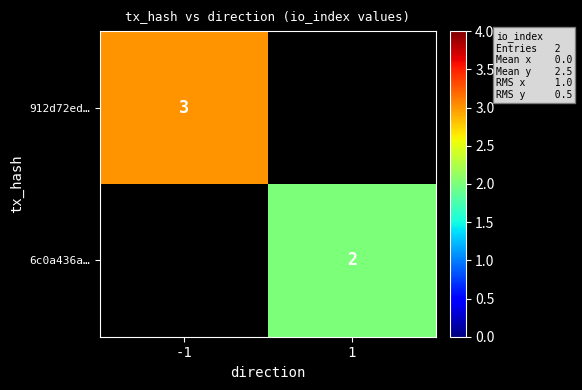

The 912d72ed… series shows 5 at -1. True or false?

False